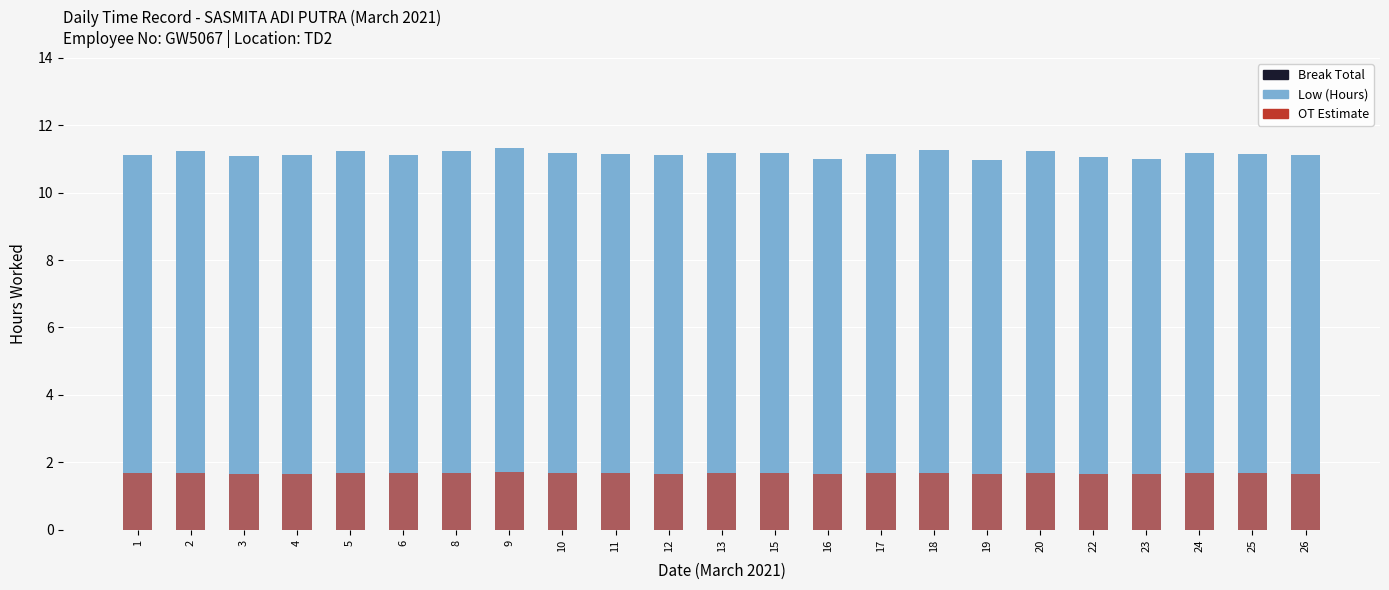

Which series has the largest range (max minus min)?

Low (Hours)